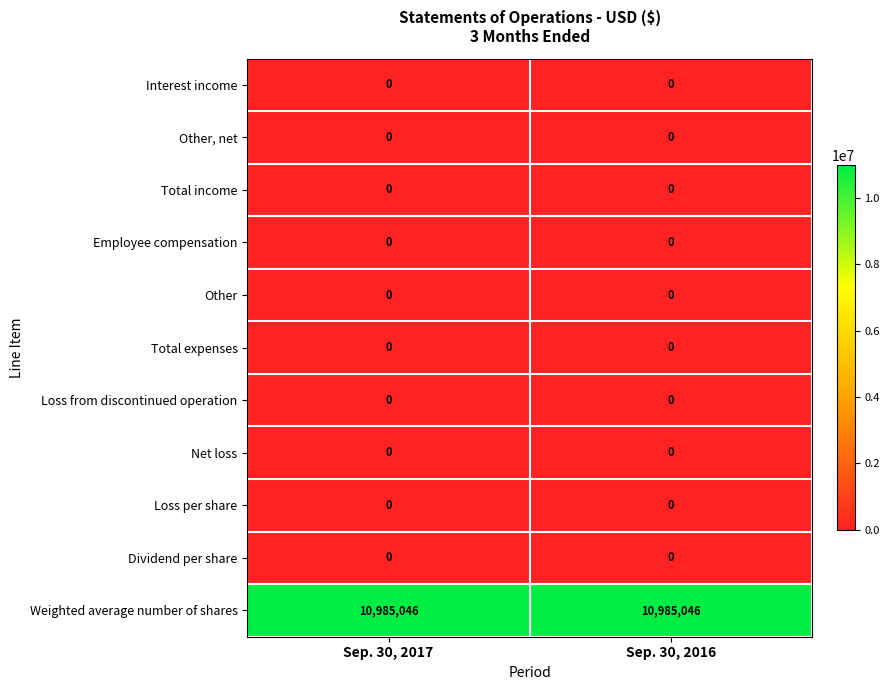

The value of Net loss at Sep. 30, 2017 is 0. True or false?

True